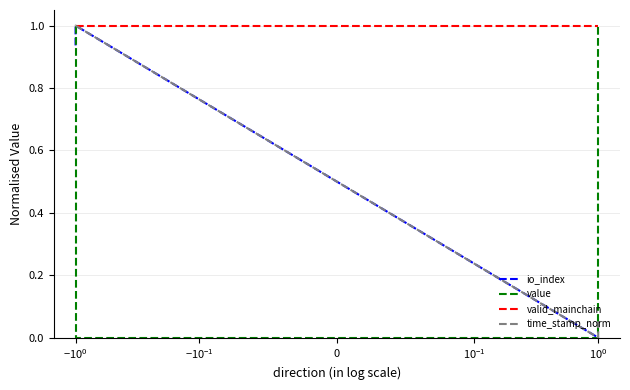

What is the greatest value displayed?

1.0